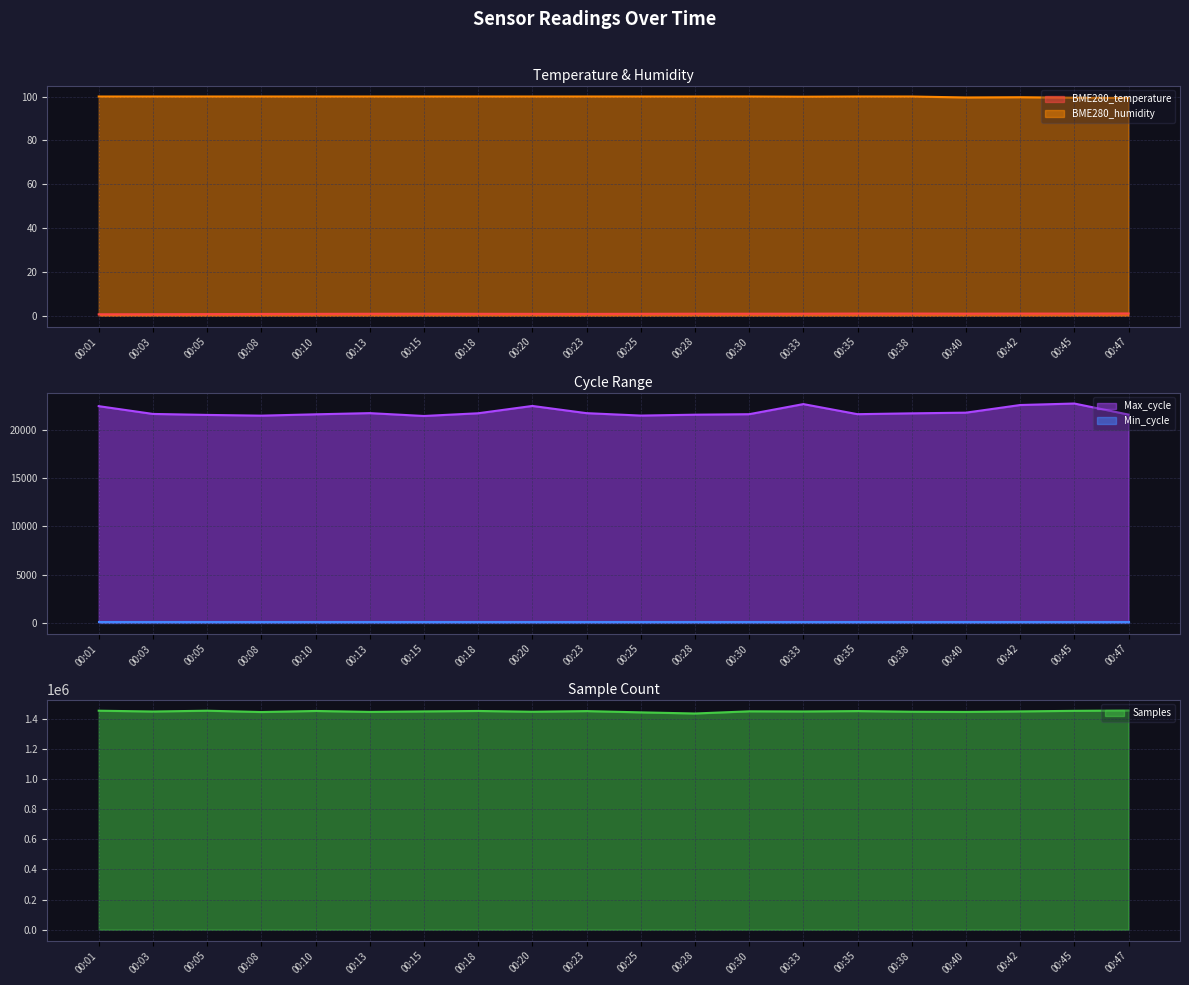

True or false: BME280_humidity and Max_cycle intersect in this chart.

False